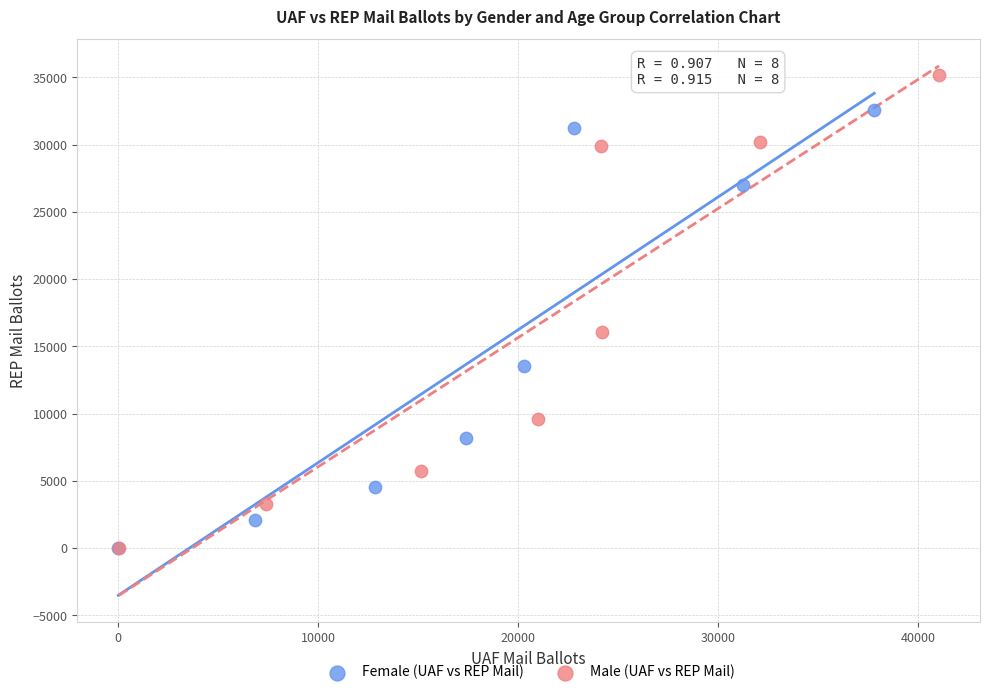

Which series reaches the maximum Y coordinate?

Male (UAF vs REP Mail)